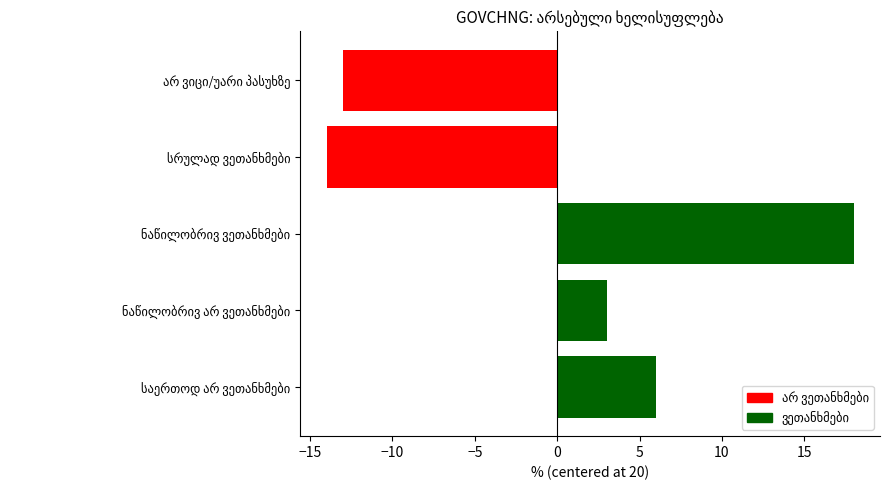

What is the difference between the maximum and second lowest values?

31